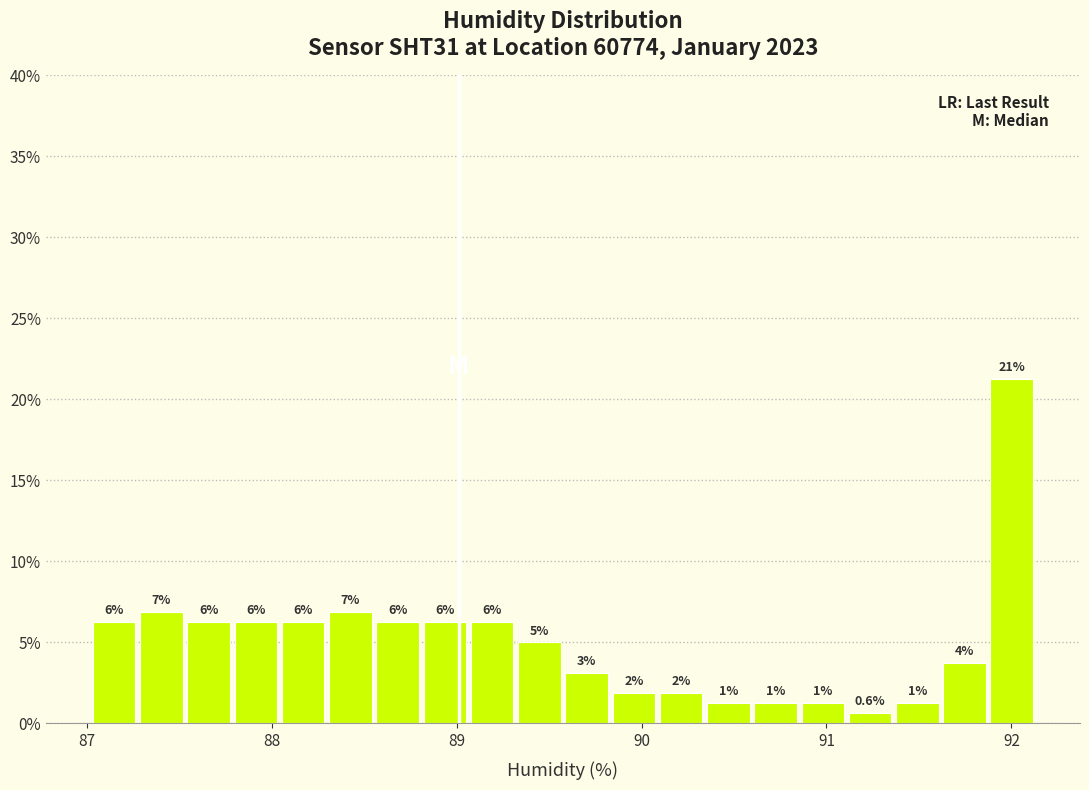

Around what value on the x-axis is the tallest bar? Give the approximate position of its centre, as read against the axis.

92.0